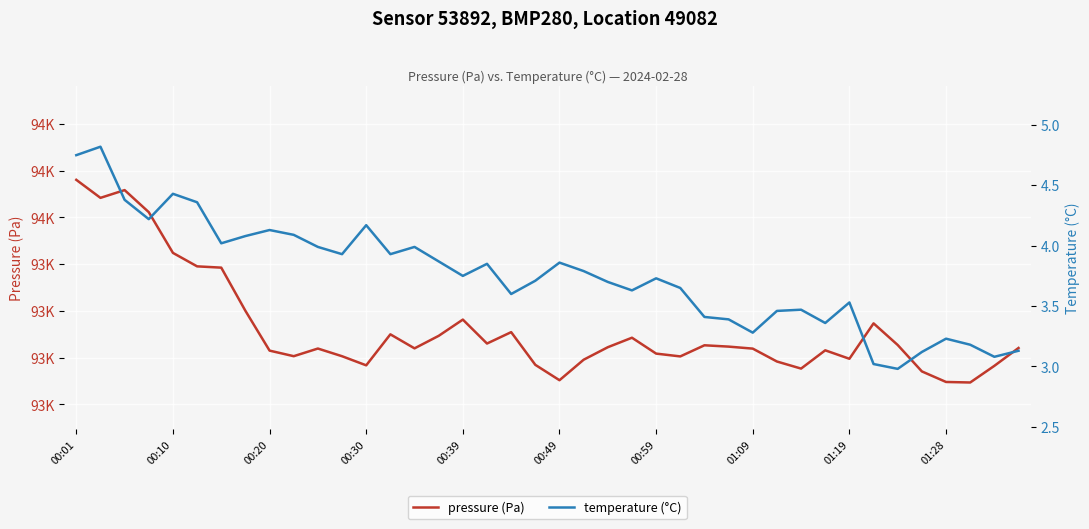

What are all the series names shown in the legend?

pressure (Pa), temperature (°C)